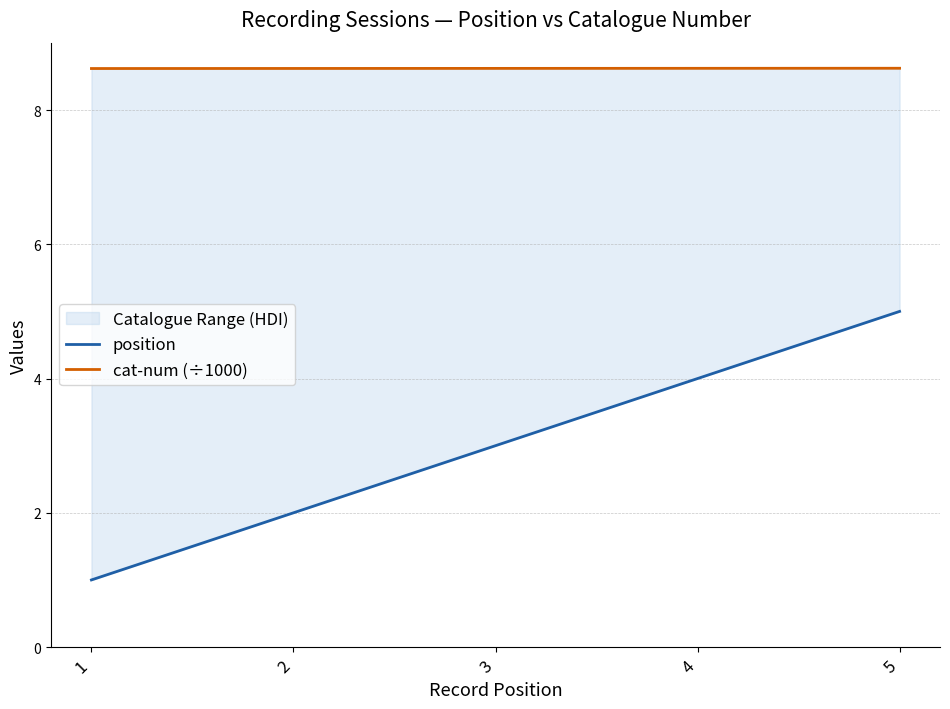

True or false: cat-num (÷1000) has a value of 2.9 at 2.

False